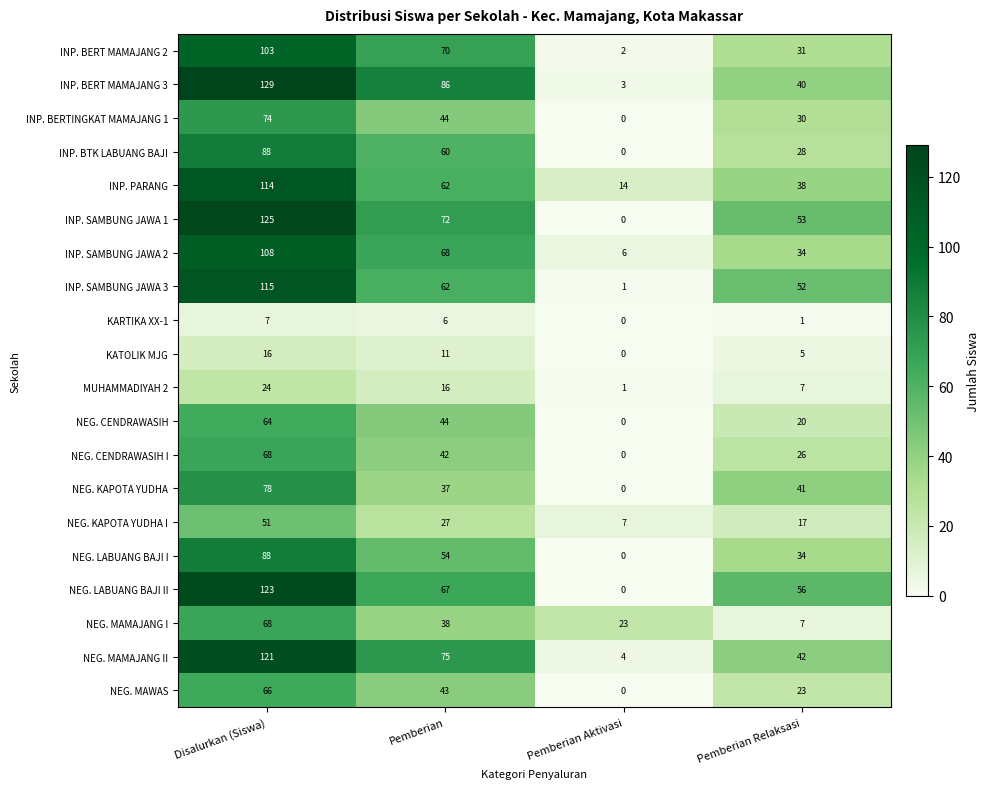

What is the sum of the NEG. MAMAJANG I values at Disalurkan (Siswa) and Pemberian?

106